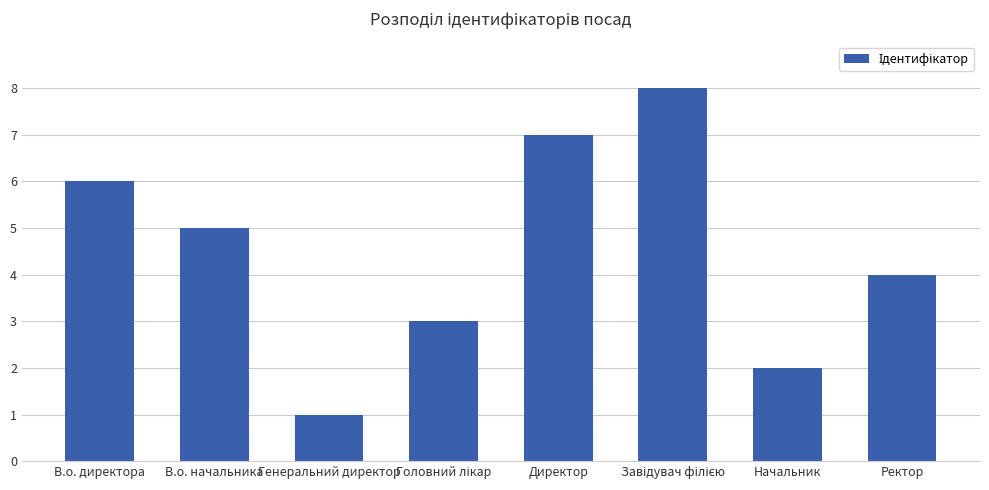

Which has a higher value, В.о. директора or В.о. начальника?

В.о. директора